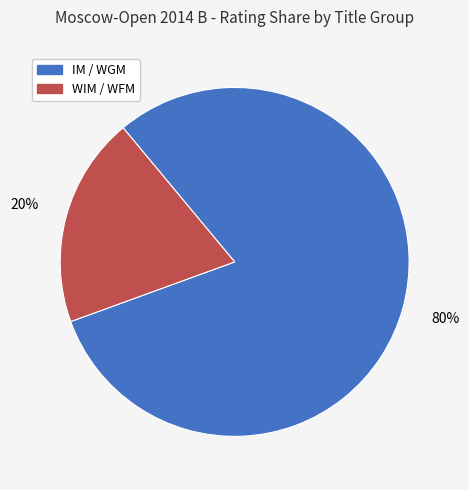

To the nearest percent, what is the average slice percentage?

50%